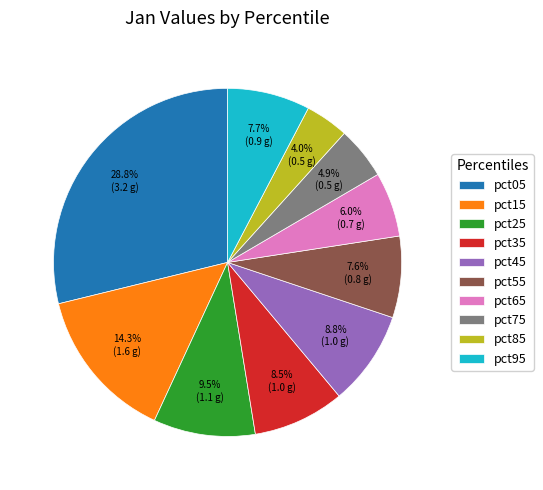

To the nearest percent, what portion does pct65 represent?

6%